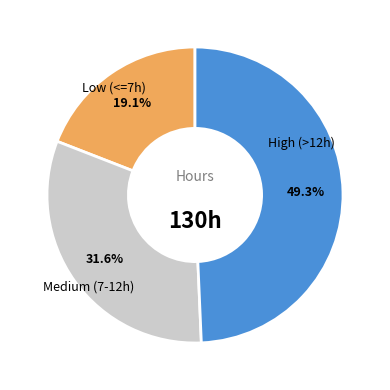

Is there a majority slice in this chart?

No